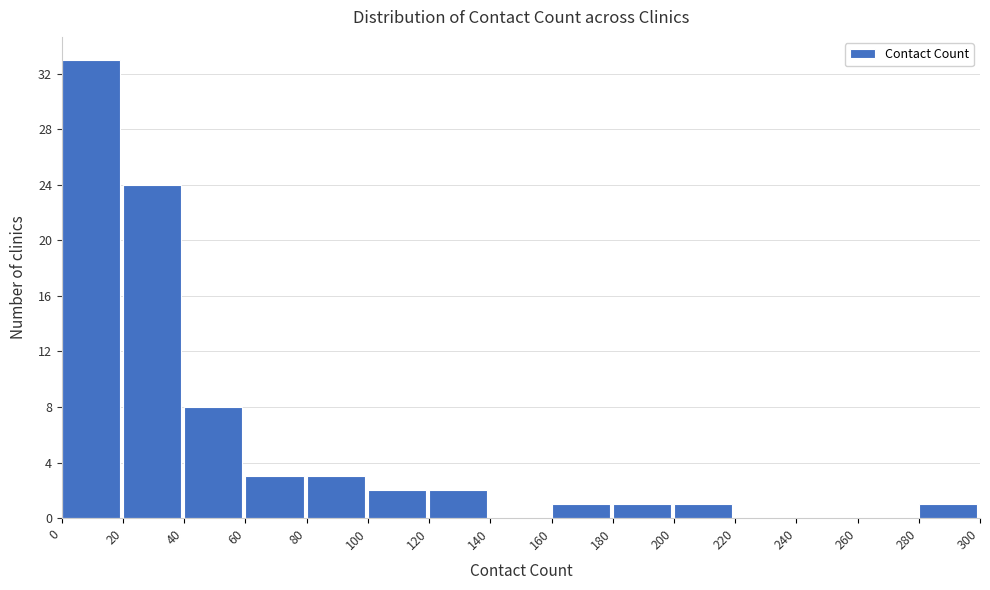

What is the height of the bar covering 20 to 40 on the x-axis? The values are not printed on the chart, so give them approximately, as read against the axis.

24